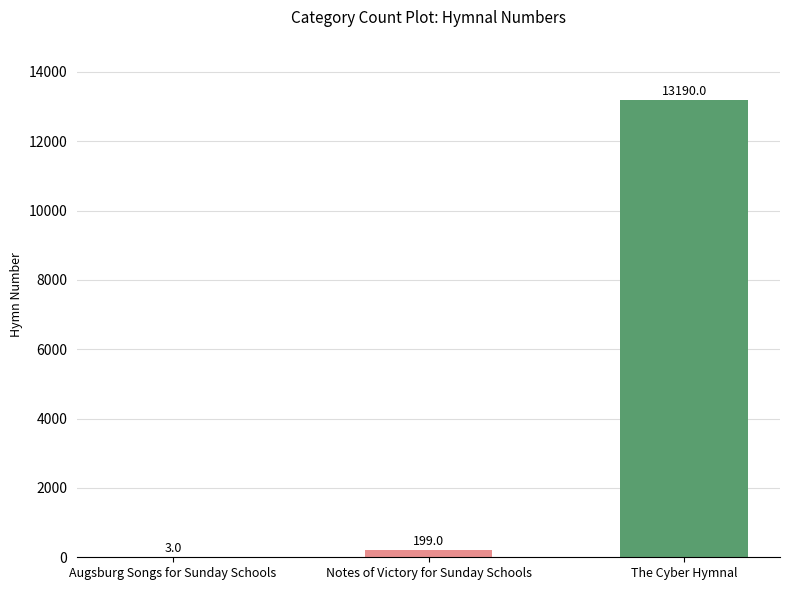

What is the approximate value at Notes of Victory for Sunday Schools?

199